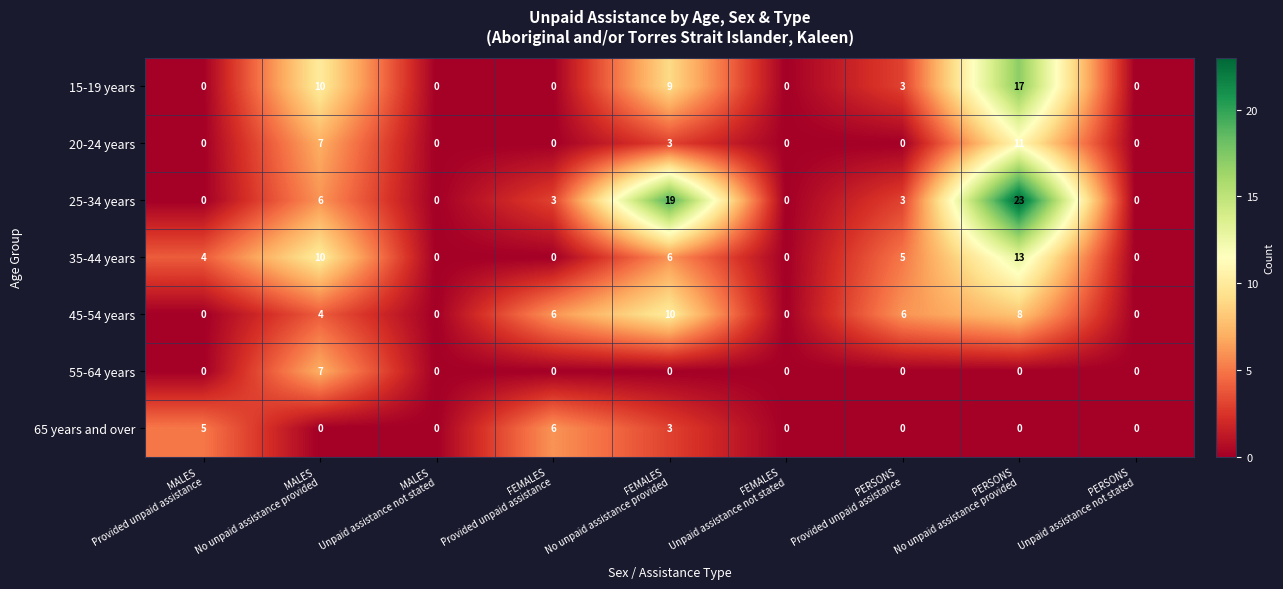

Rank the series by their maximum value, from lowest to highest.

65 years and over, 55-64 years, 45-54 years, 20-24 years, 35-44 years, 15-19 years, 25-34 years